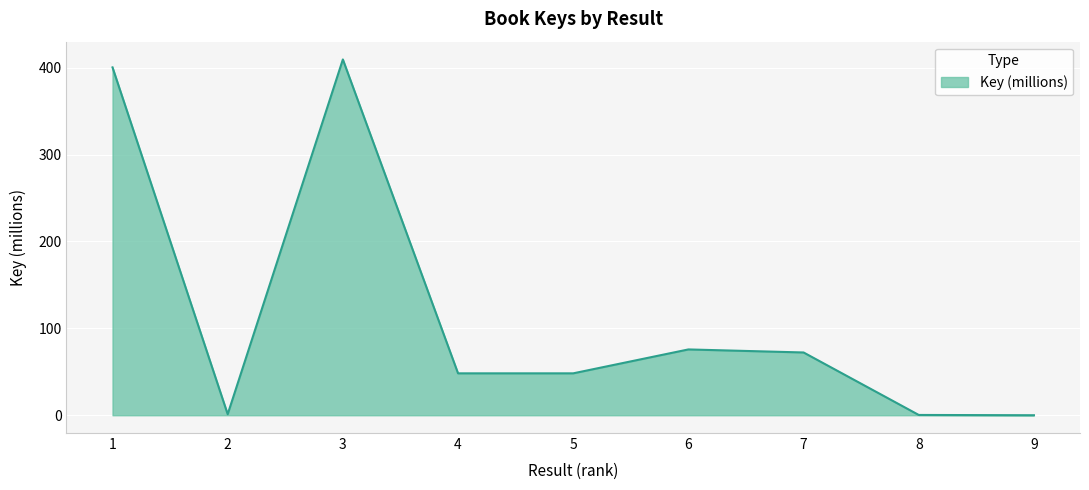

What is the change in value from 4 to 9?

-48.2